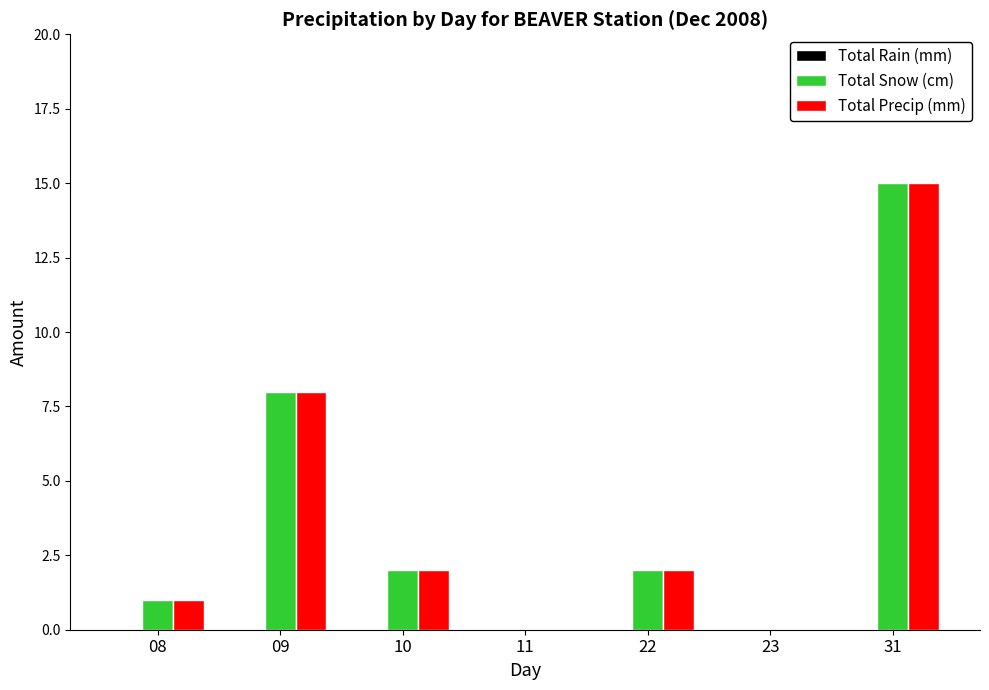

Are the bars horizontal?

No